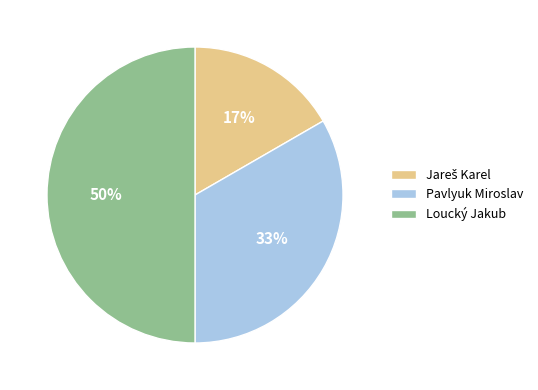

What percentage is the Loucký Jakub slice, to the nearest percent?

50%